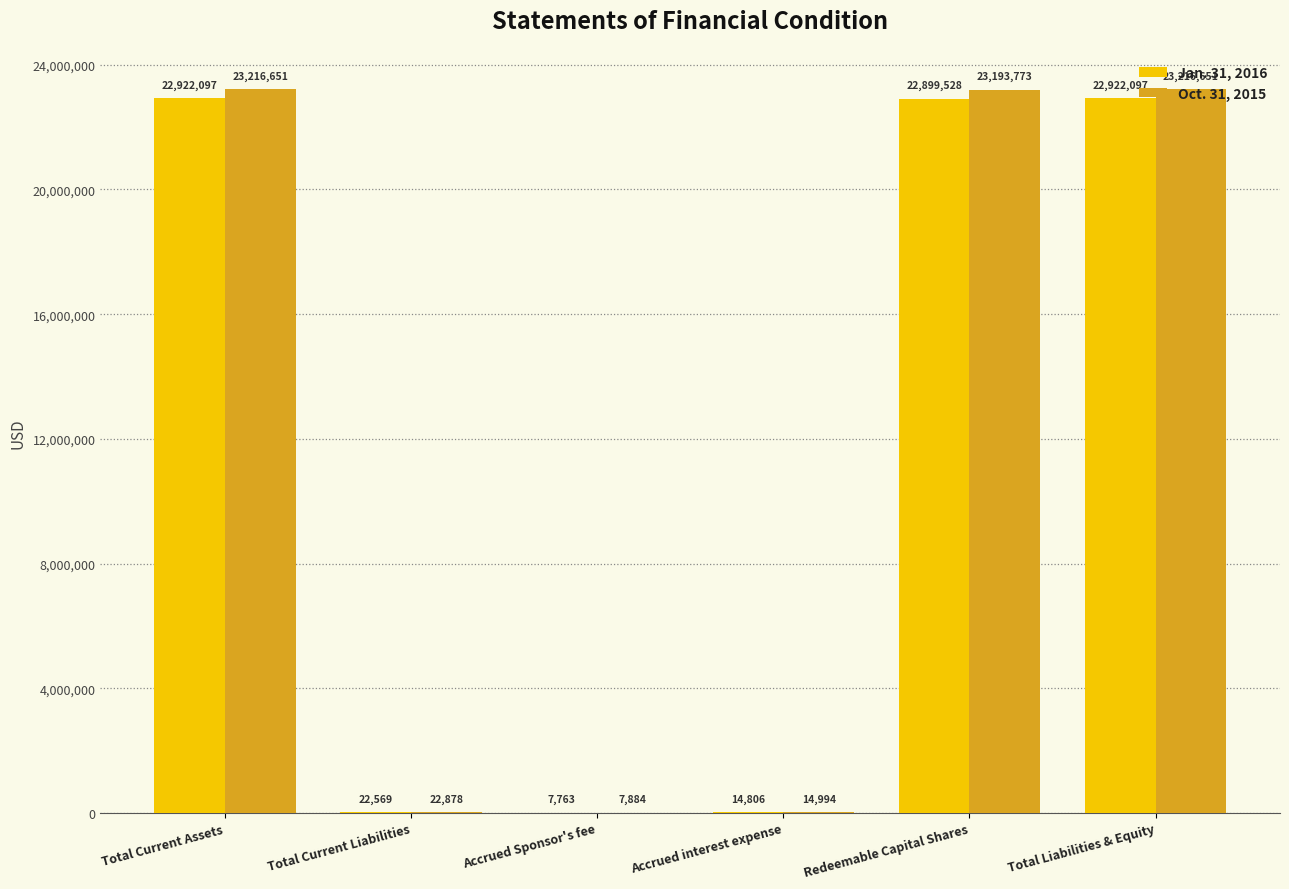

The value of Oct. 31, 2015 at Total Liabilities & Equity is 23216651. True or false?

True